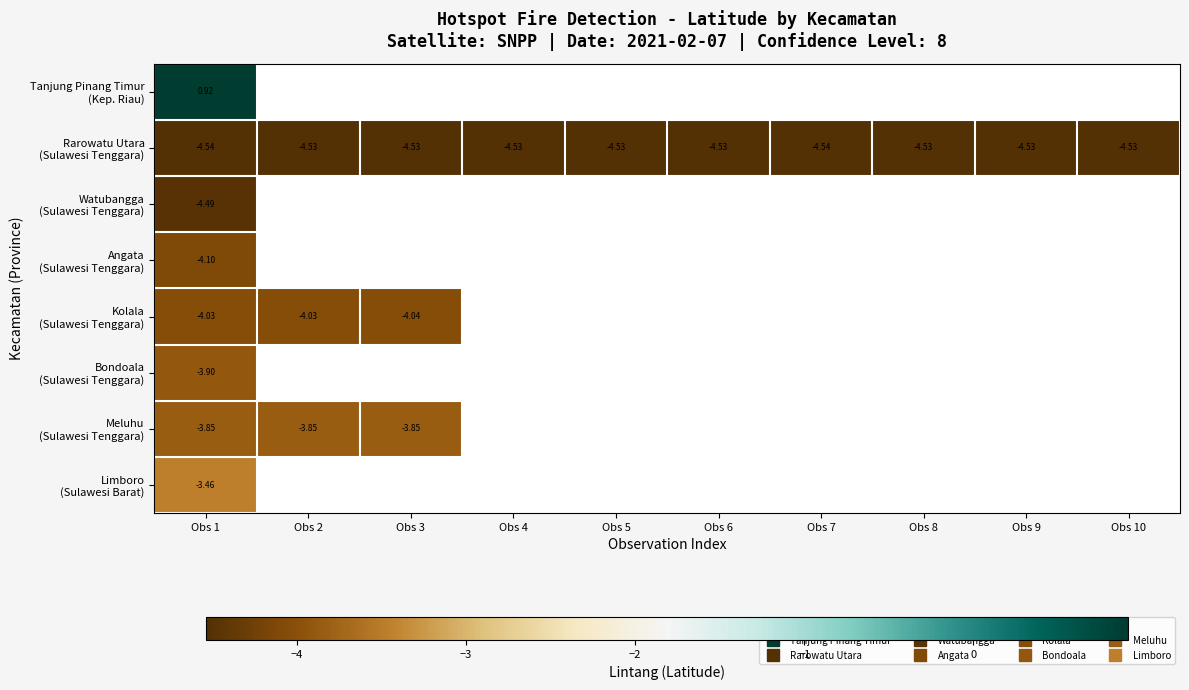

The Rarowatu Utara (Sulawesi Tenggara) series shows -4.5 at Obs 9. True or false?

True